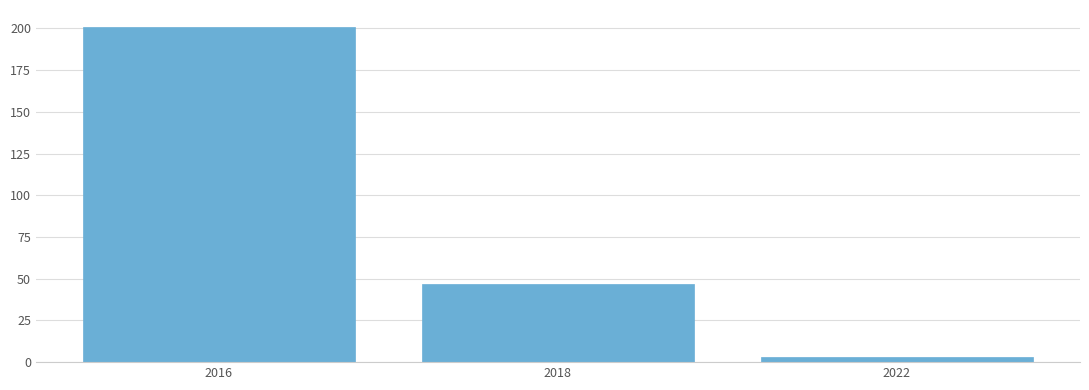

Reading left to right, list all the values displayed in this chart.

2016=201	2018=47	2022=3